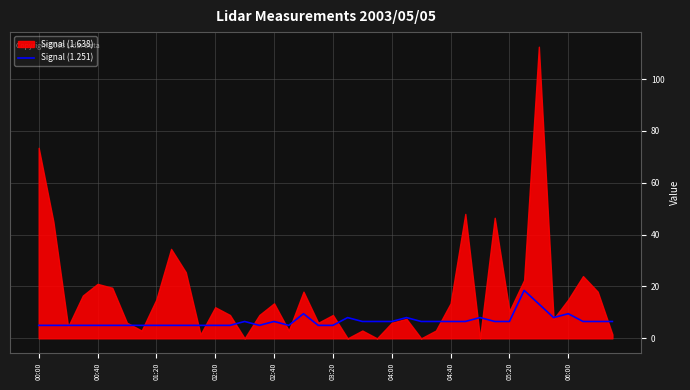

What is the lowest value of the Signal (1.251) series?

5.0